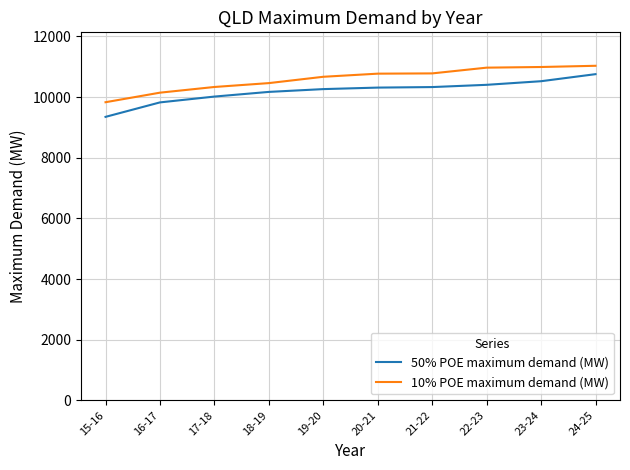

How many series are shown in this chart?

2